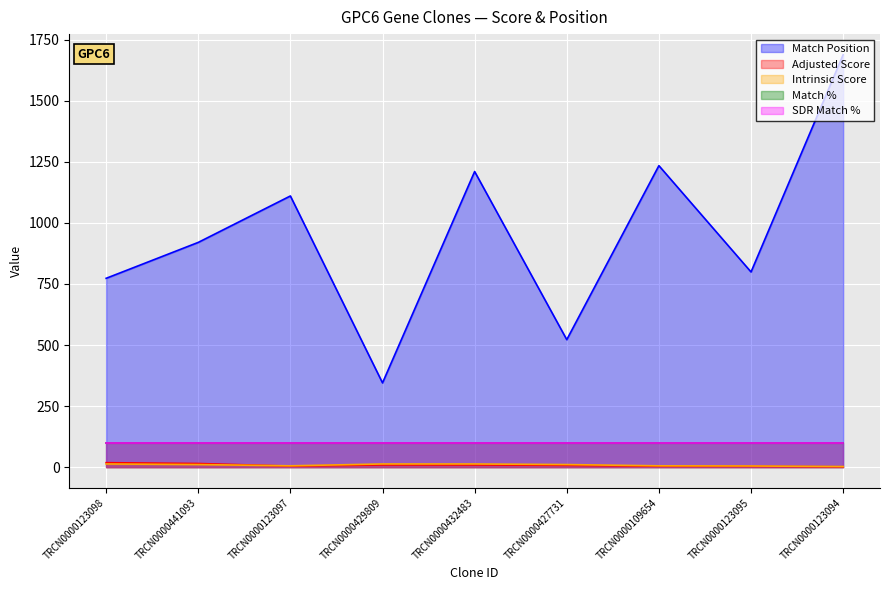

List the labels in order of Intrinsic Score value, smallest first.

TRCN0000123094, TRCN0000123095, TRCN0000123097, TRCN0000109654, TRCN0000441093, TRCN0000427731, TRCN0000123098, TRCN0000429809, TRCN0000432483